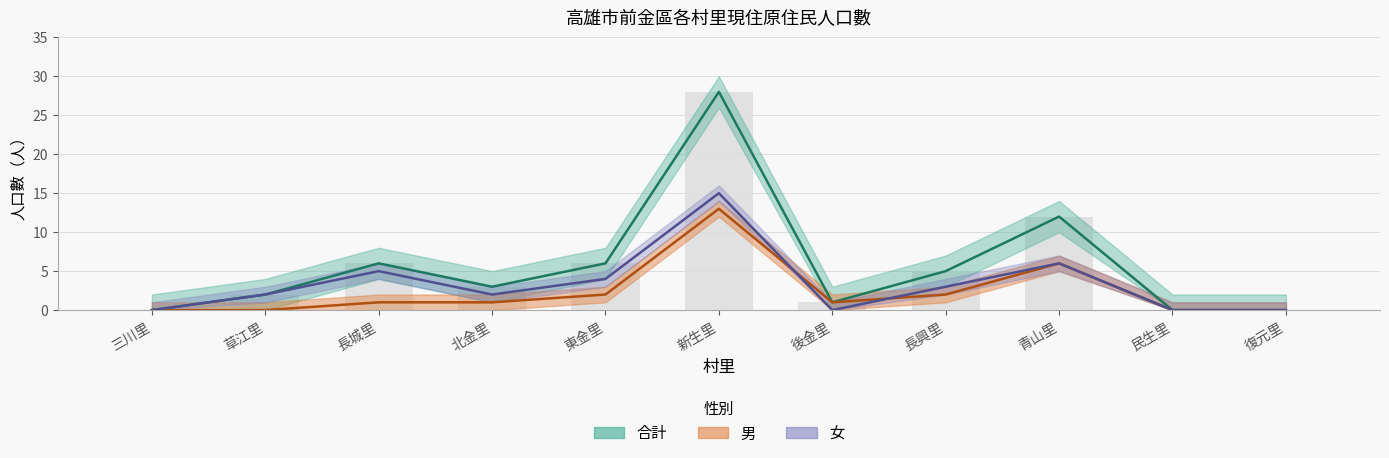

Count the number of categories in the chart.

11